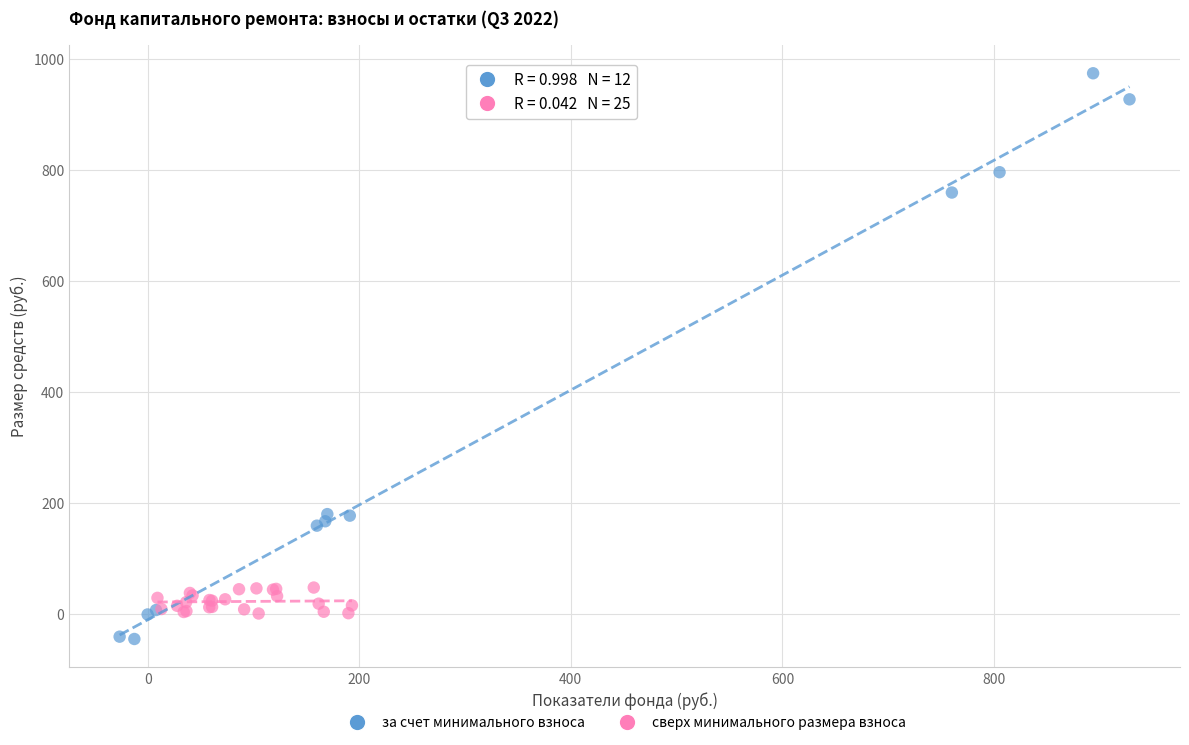

Which series has the largest Y range (max minus min)?

за счет минимального взноса